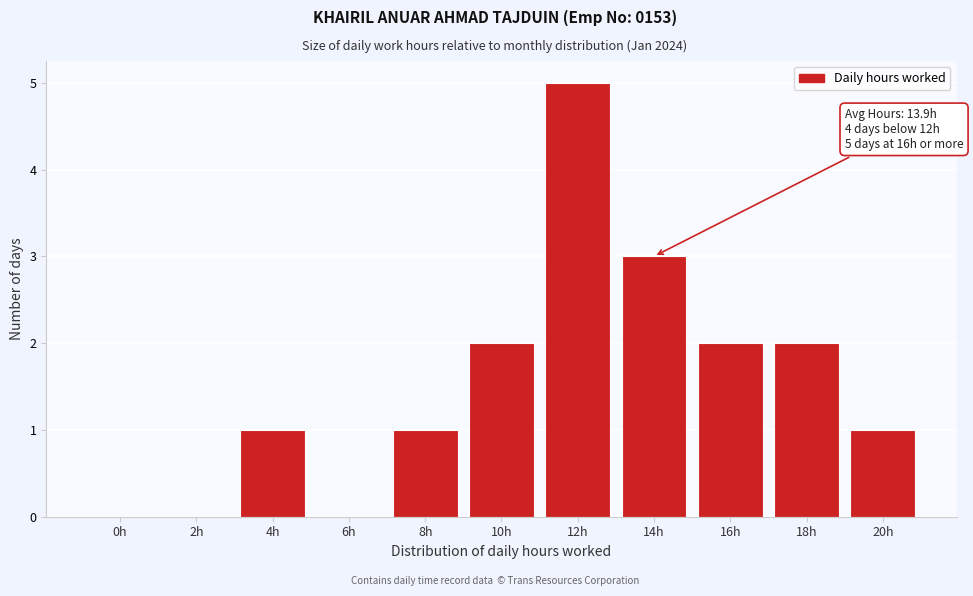

Reading left to right, what are all the values shown in this chart?

0h=0	2h=0	4h=1	6h=0	8h=1	10h=2	12h=5	14h=3	16h=2	18h=2	20h=1